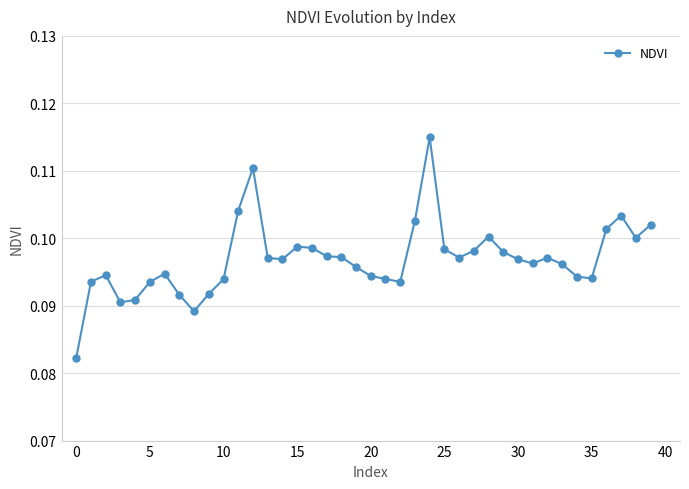

How many values are between 0 and 1?

40